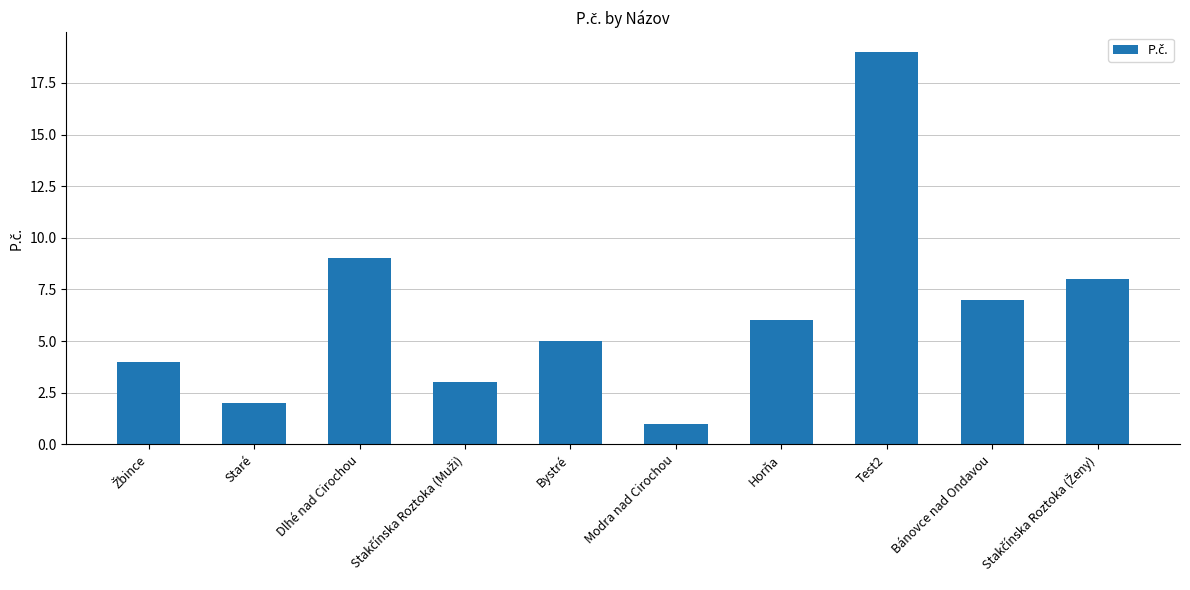

Which label corresponds to the largest value in the chart?

Test2